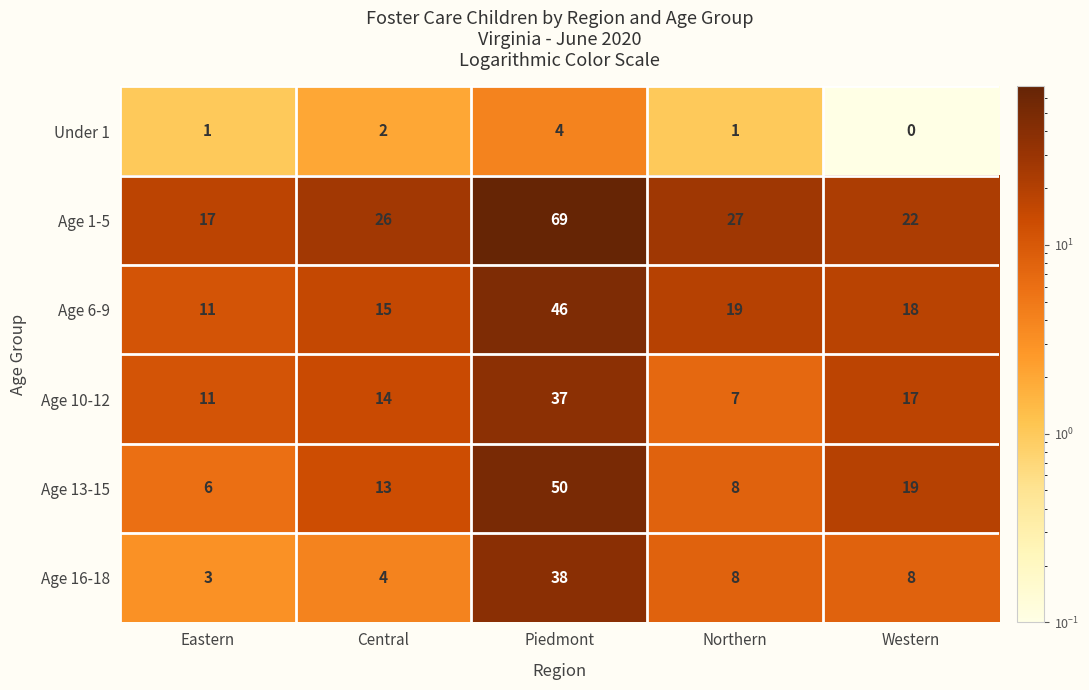

Read the Age 6-9 value at Central.

15